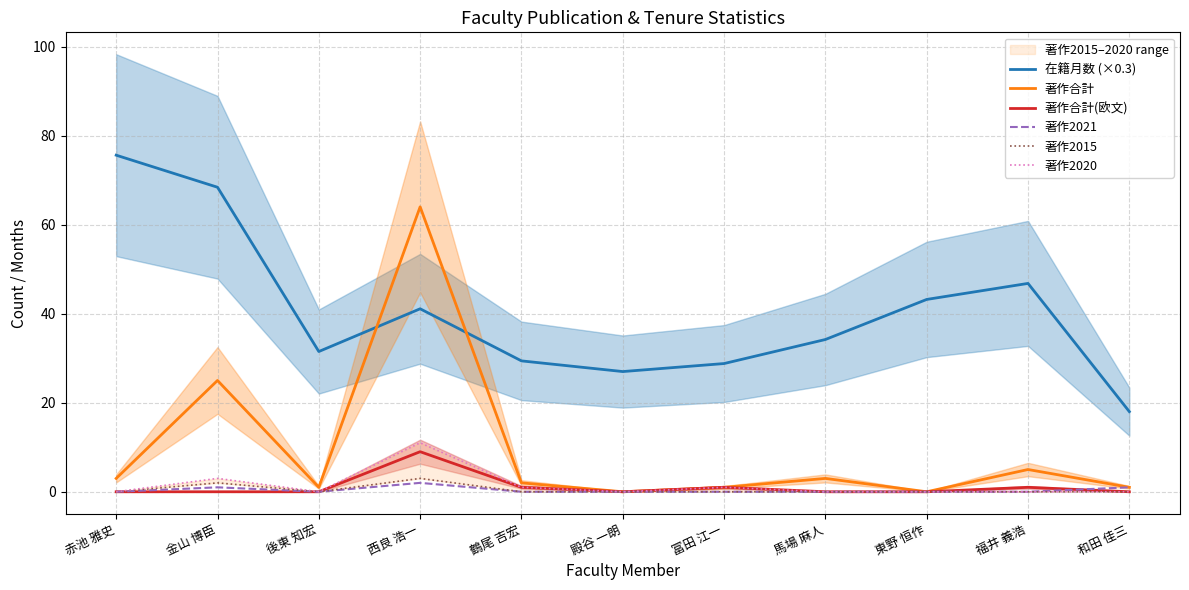

True or false: 著作2020 has a value of 3.7 at 東野 恒作.

False